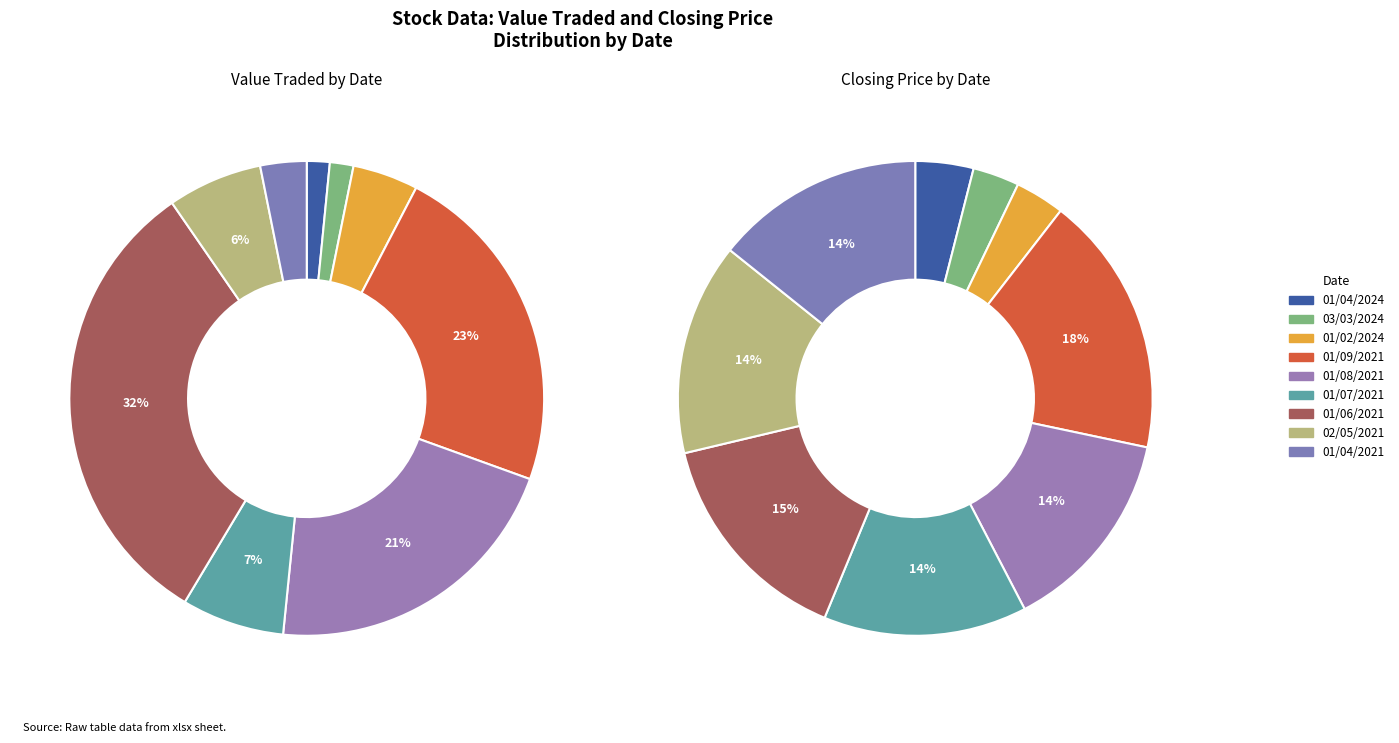

Which has a higher value, 01/02/2024 or 02/05/2021?

02/05/2021